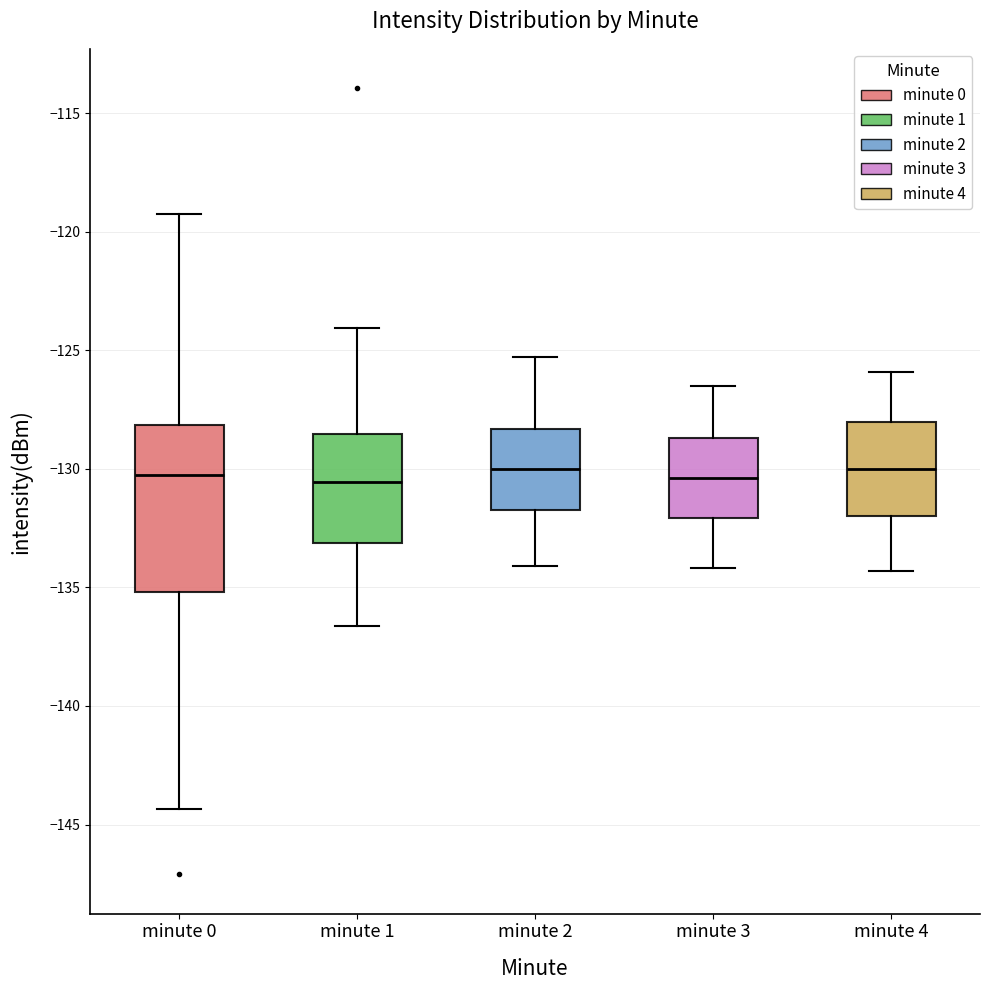

Reading left to right, transcribe this box plot: for each box, give where its median line is, the range the box spans, and where its two whiskers end, as read against the y-axis. The values are not printed on the chart, so give them approximately, as read against the axis.

minute 0: median -130.0, box -135.0 to -128.0, whiskers -144.5 to -119.0
minute 1: median -130.5, box -133.0 to -128.5, whiskers -136.5 to -124.0
minute 2: median -130.0, box -131.5 to -128.5, whiskers -134.0 to -125.5
minute 3: median -130.5, box -132.0 to -128.5, whiskers -134.0 to -126.5
minute 4: median -130.0, box -132.0 to -128.0, whiskers -134.5 to -126.0